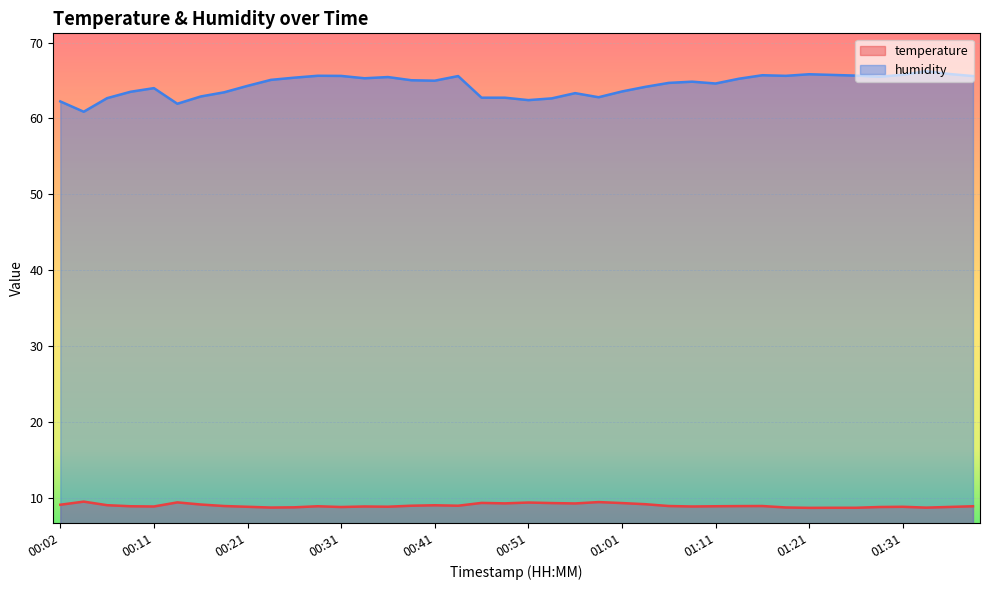

Reading left to right, list all the values displayed in this chart.

temperature: 00:02=9.1	00:04=9.5	00:06=9.0	00:09=8.9	00:11=8.9	00:14=9.4	00:16=9.1	00:19=8.9	00:21=8.8	00:24=8.7	00:26=8.8	00:29=8.9	00:31=8.8	00:34=8.9	00:36=8.8	00:39=9.0	00:41=9.0	00:44=9.0	00:46=9.3	00:49=9.3	00:51=9.4	00:54=9.3	00:56=9.3	00:59=9.4	01:01=9.3	01:03=9.2	01:06=8.9	01:09=8.9	01:11=8.9	01:14=8.9	01:16=8.9	01:18=8.7	01:21=8.7	01:23=8.7	01:26=8.7	01:28=8.8	01:31=8.8	01:33=8.7	01:36=8.8	01:38=8.9
humidity: 00:02=62.2	00:04=60.9	00:06=62.7	00:09=63.5	00:11=64.0	00:14=61.9	00:16=62.9	00:19=63.4	00:21=64.3	00:24=65.1	00:26=65.4	00:29=65.6	00:31=65.6	00:34=65.3	00:36=65.5	00:39=65.0	00:41=65.0	00:44=65.6	00:46=62.7	00:49=62.7	00:51=62.4	00:54=62.6	00:56=63.3	00:59=62.8	01:01=63.5	01:03=64.2	01:06=64.7	01:09=64.8	01:11=64.6	01:14=65.2	01:16=65.7	01:18=65.6	01:21=65.8	01:23=65.7	01:26=65.6	01:28=65.5	01:31=65.8	01:33=66.2	01:36=65.8	01:38=65.6